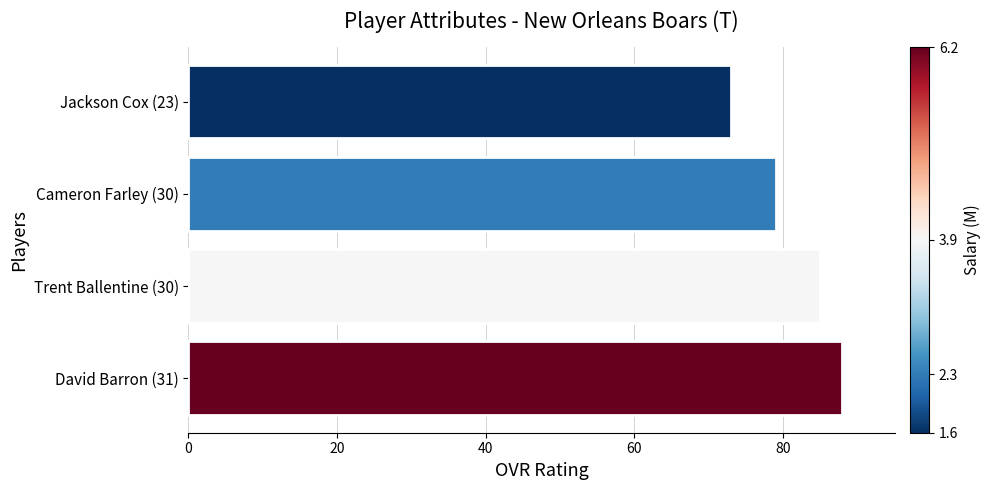

List the labels in order of value, smallest first.

Jackson Cox (23), Cameron Farley (30), Trent Ballentine (30), David Barron (31)